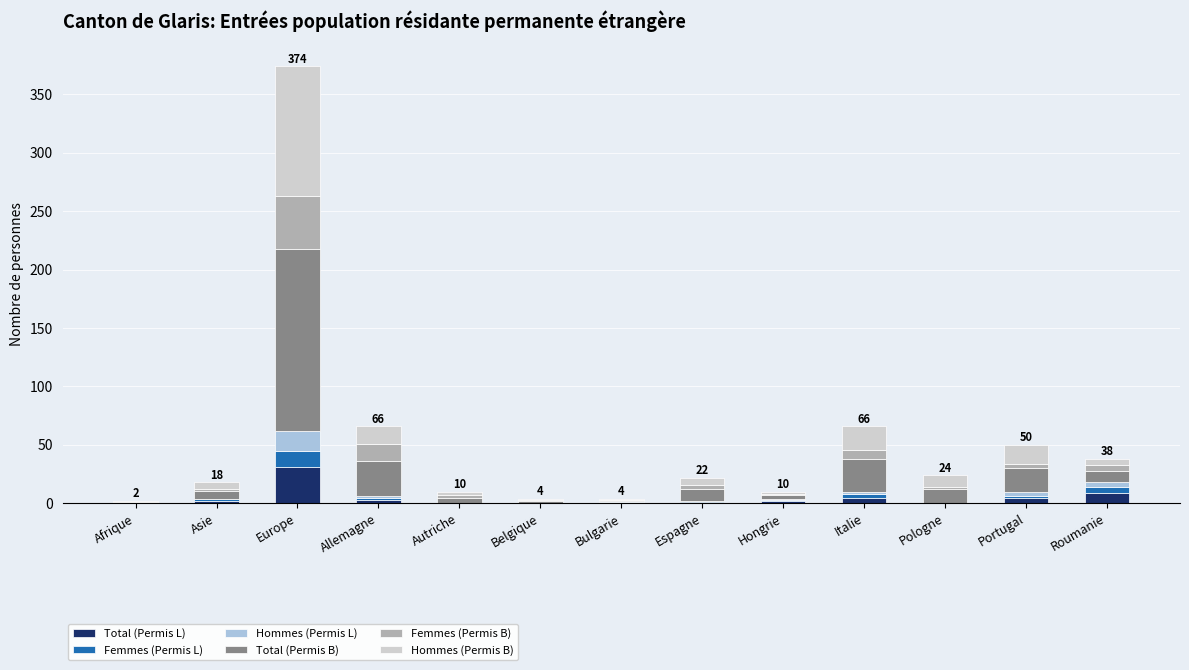

The value of Total (Permis L) at Pologne is 0. True or false?

True